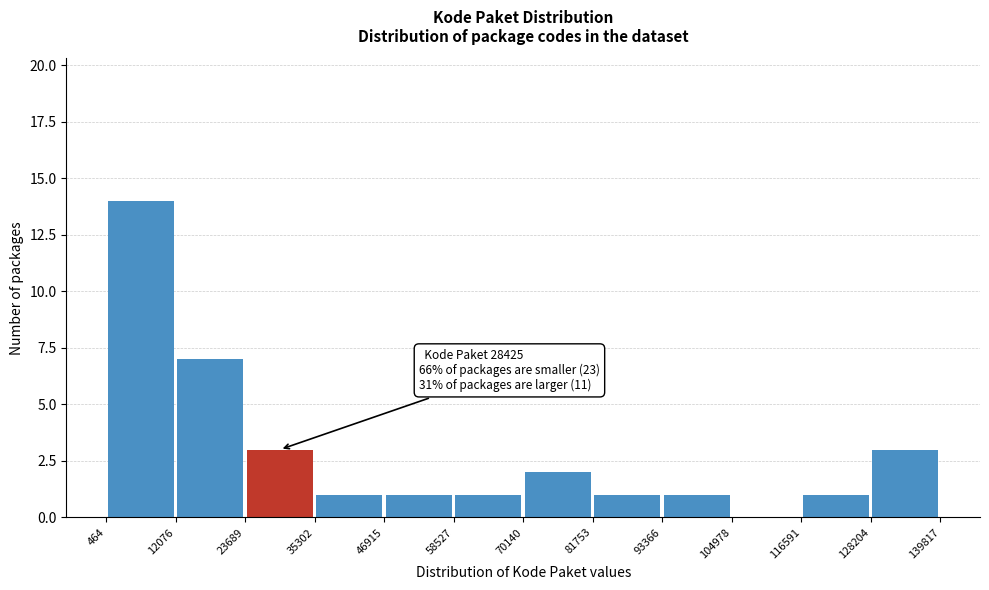

Which range on the x-axis has the tallest bar?

464 to 12076